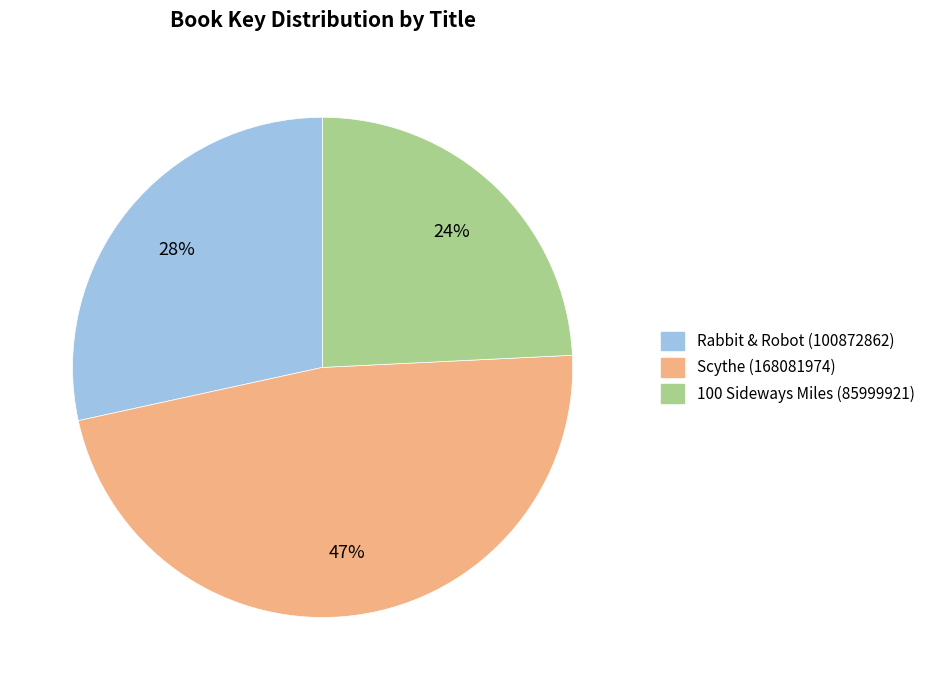

Count the number of slices in the pie.

3